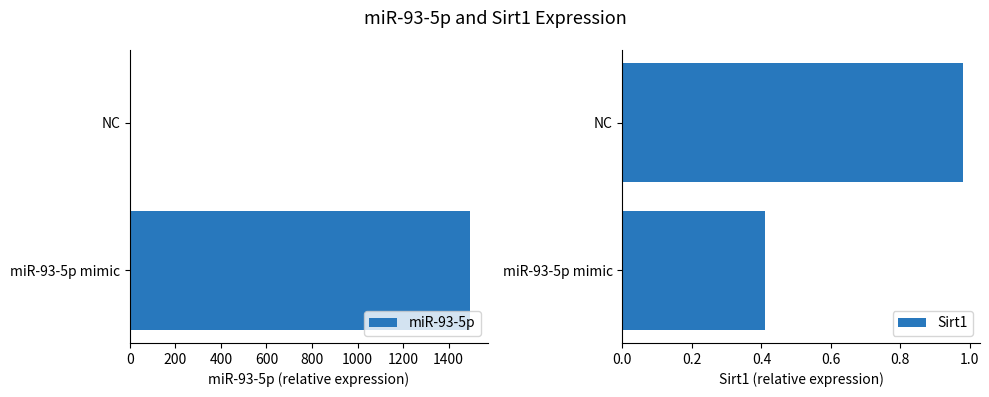

Which series has the largest total across all categories?

miR-93-5p